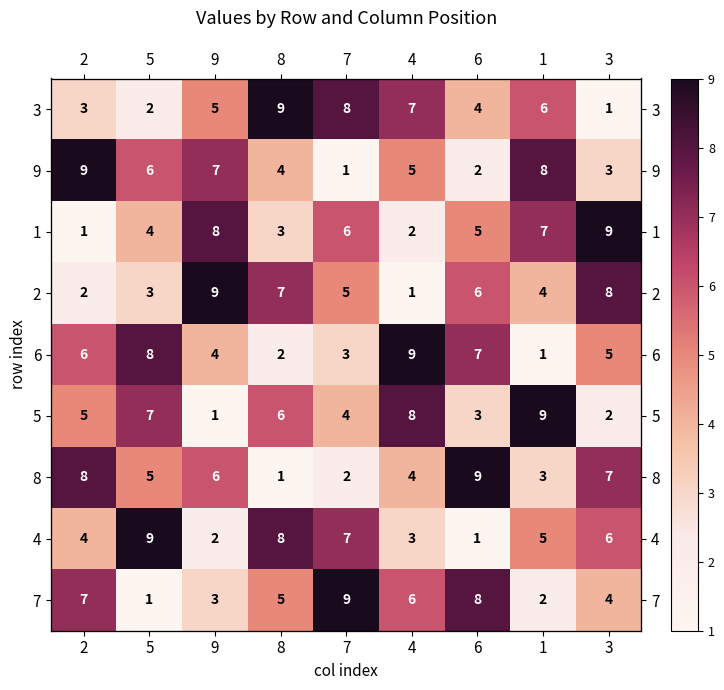

What is the smallest value displayed?

1